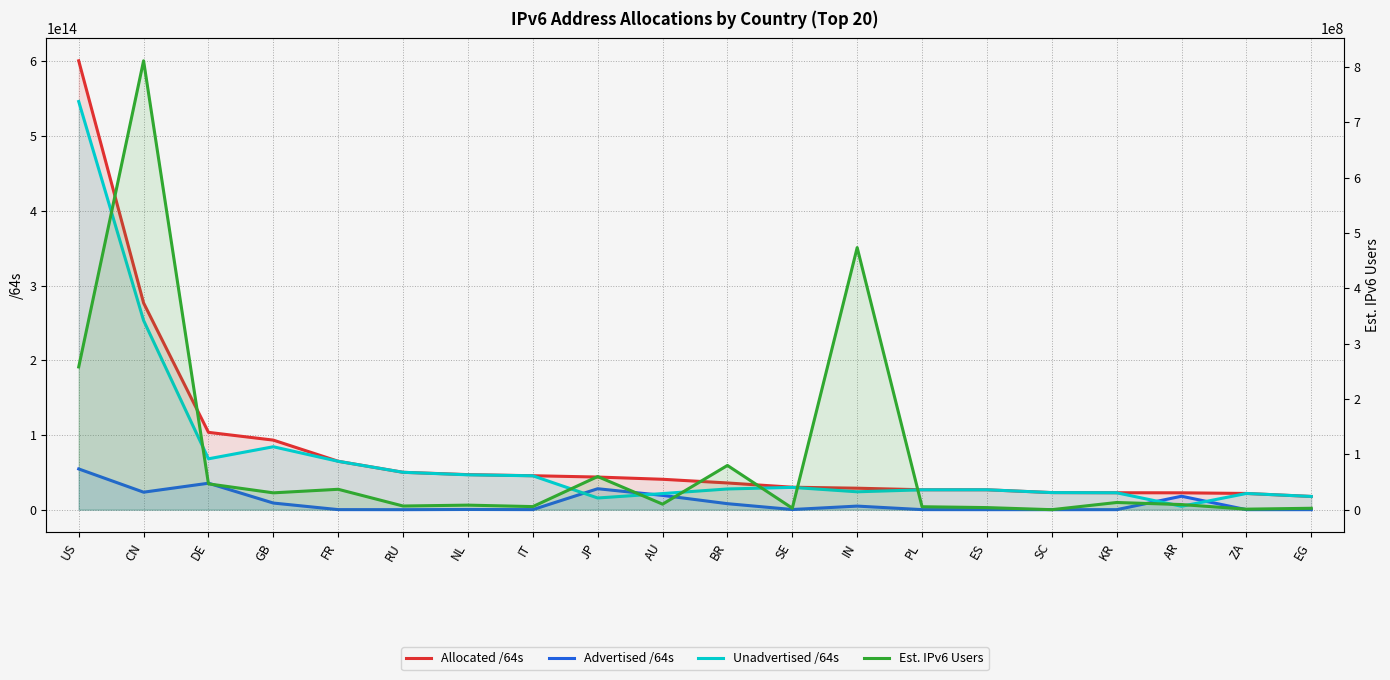

At which label does Unadvertised /64s first exceed 27728223141888?

US